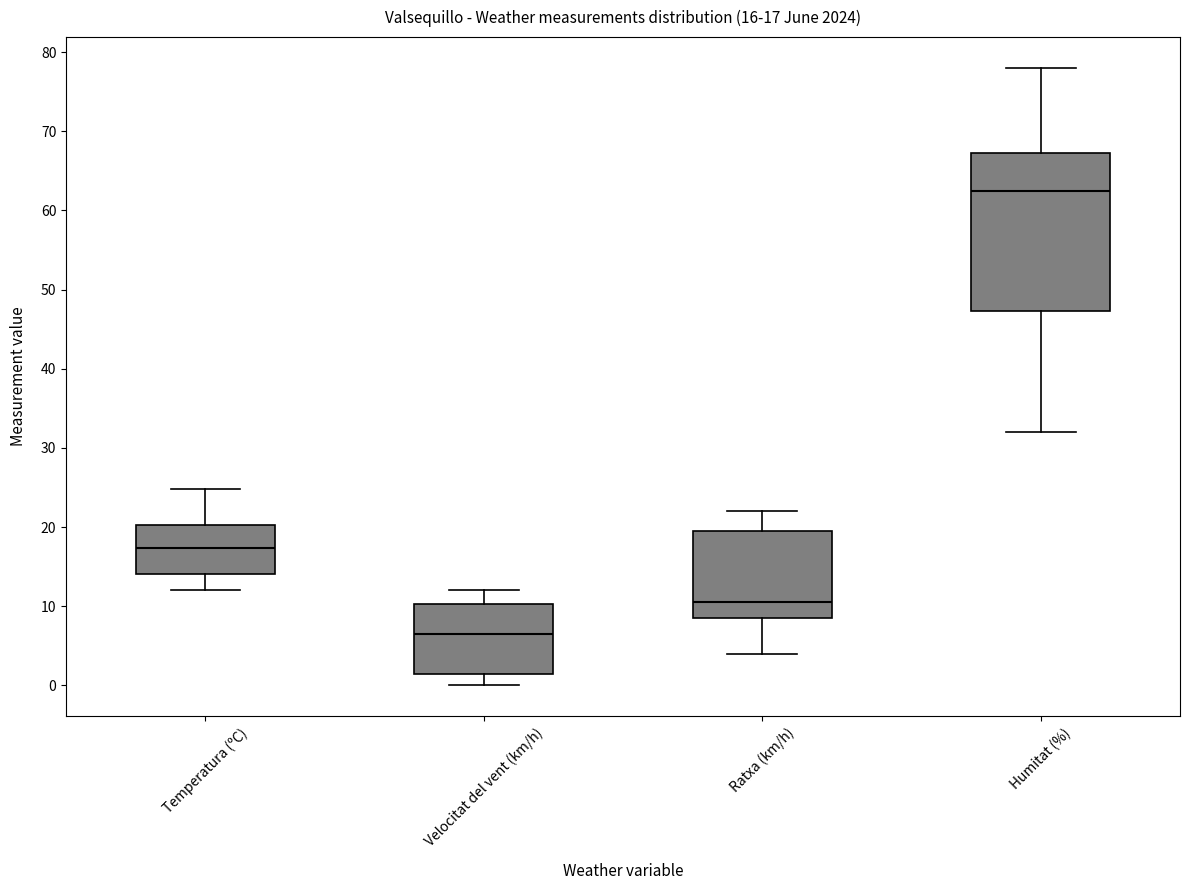

Comparing the boxes themselves (not the whiskers), which one is the tallest?

Humitat (%)